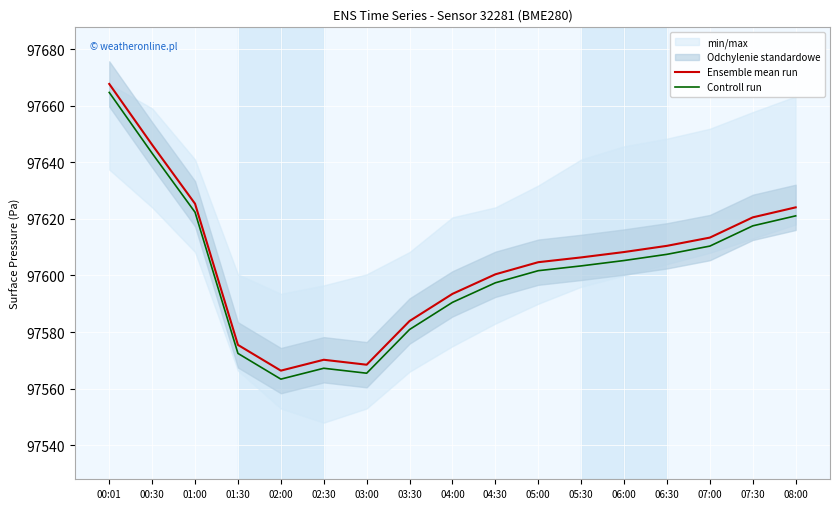

Is this an area chart (filled region under the line)?

No